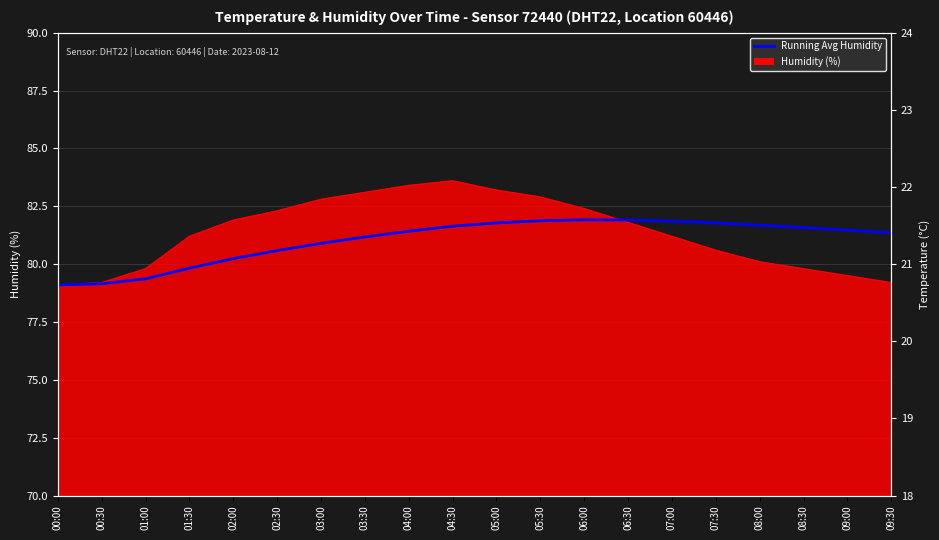

Is it true that the value at 03:00 is 80.9?

True